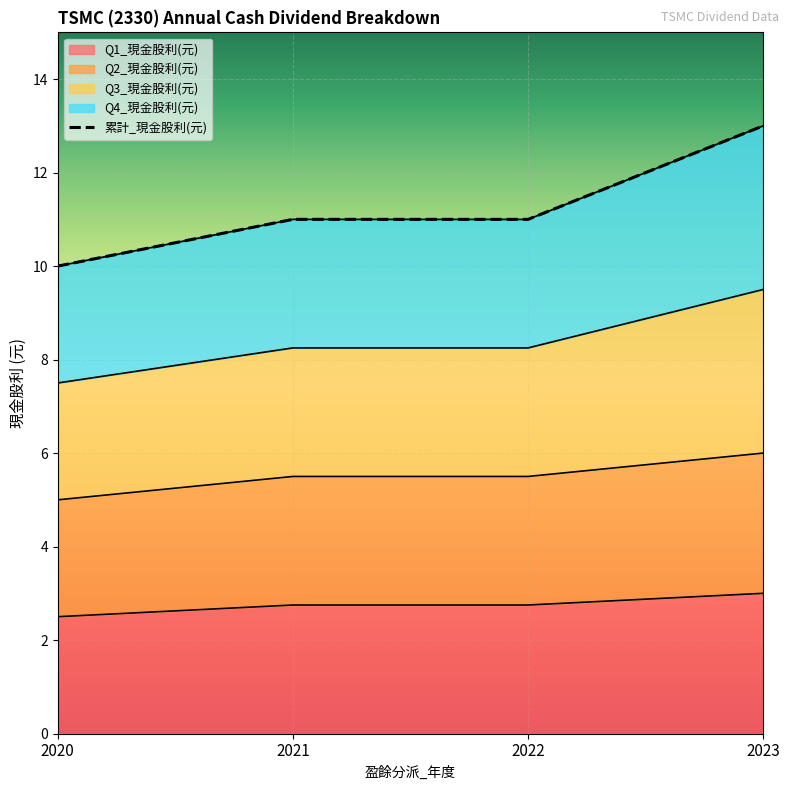

The 累計_現金股利(元) series shows 8.2 at 2021. True or false?

True